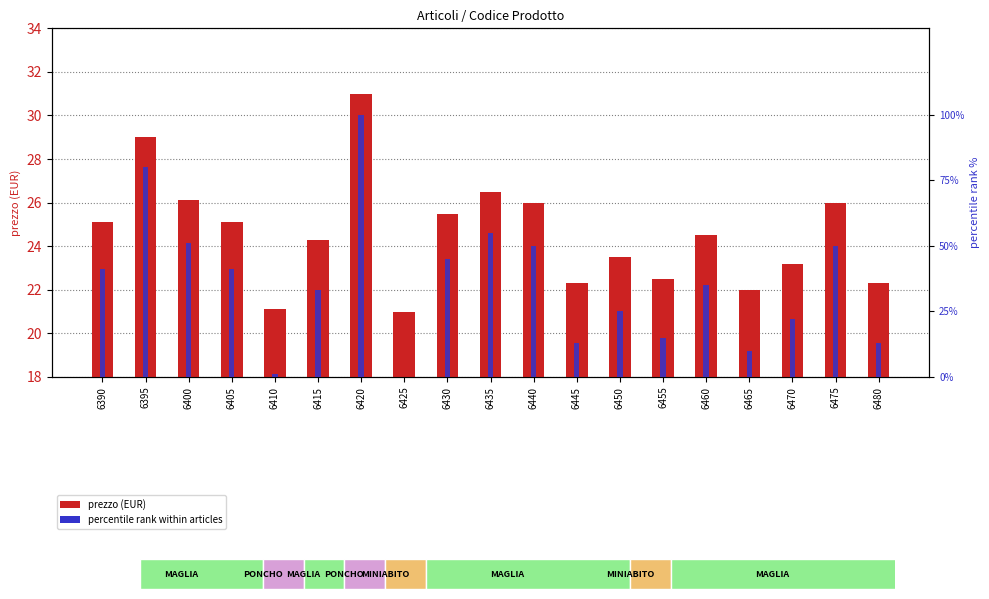

Is the value of percentile rank within articles at 6405 greater than the value of prezzo (EUR) at 6400?

Yes